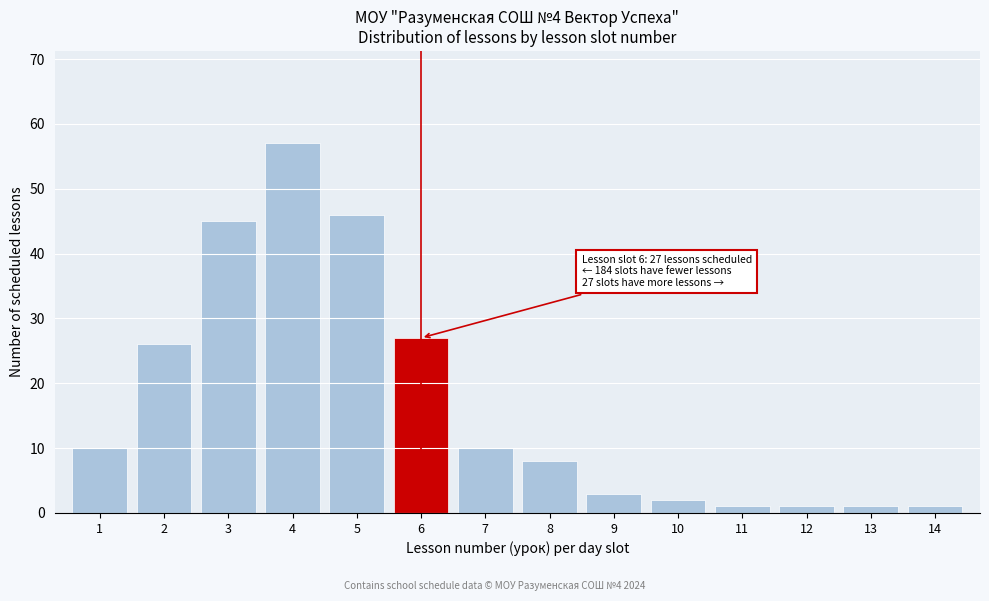

Reading left to right, what are all the values shown in this chart?

10	26	45	57	46	27	10	8	3	2	1	1	1	1